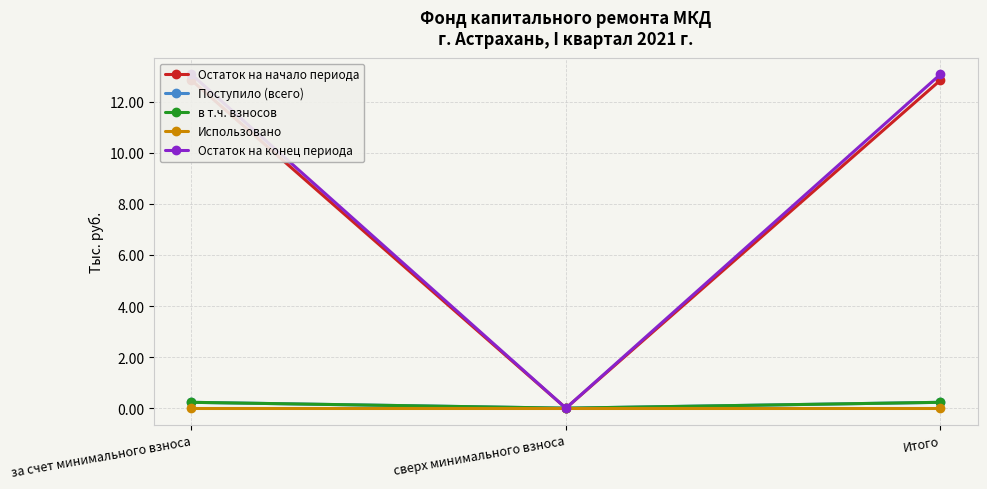

At which label does Поступило (всего) reach its minimum?

сверх минимального взноса